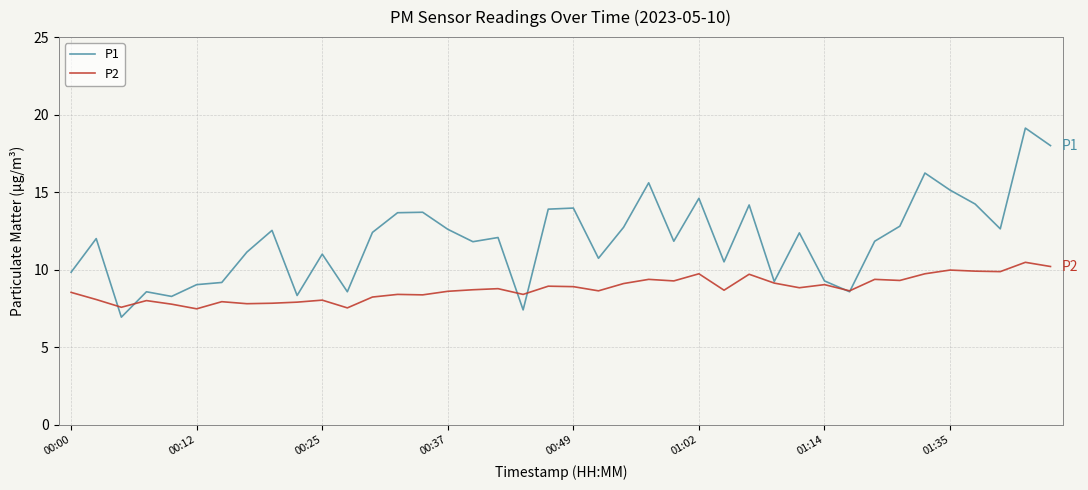

Which series has the largest total across all categories?

P1